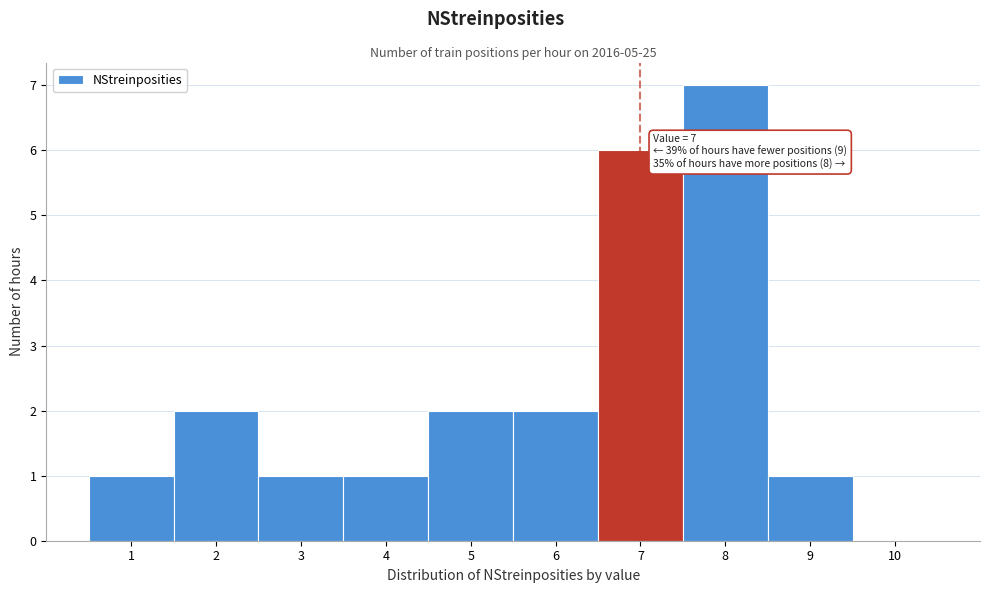

Which range on the x-axis has the tallest bar?

7.5 to 8.5